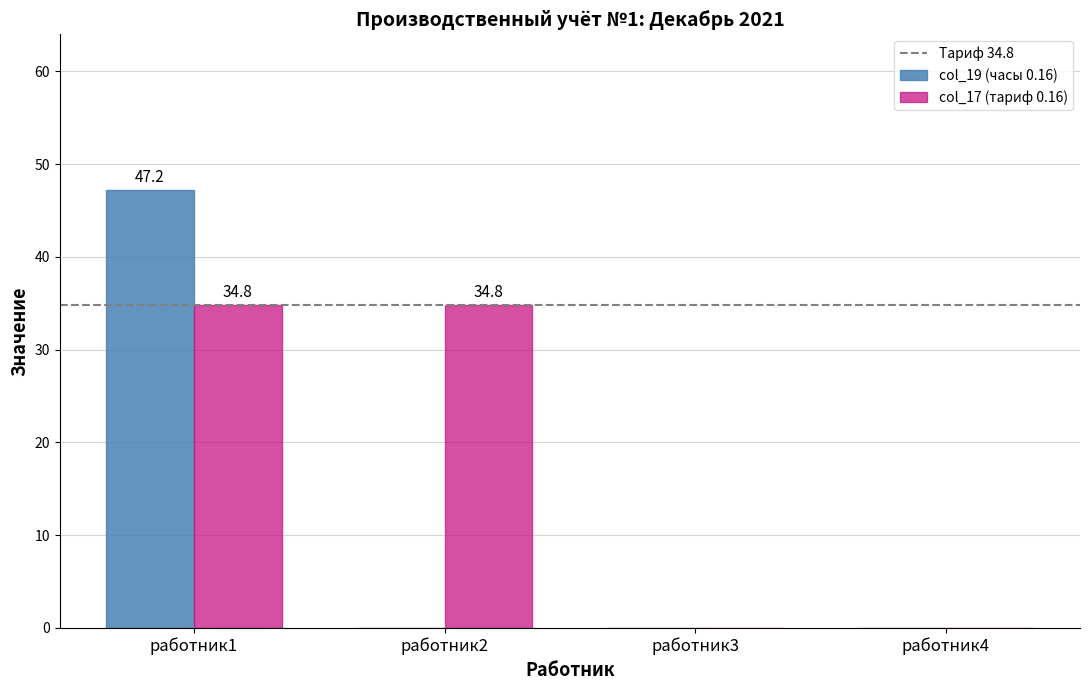

Are the bars grouped side by side (vs. stacked)?

Yes